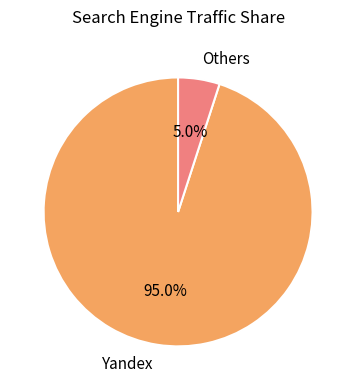

Which has a higher value, Yandex or Others?

Yandex